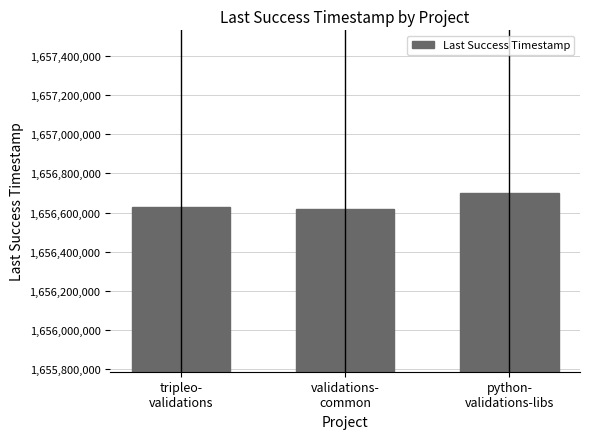

Approximately how many times larger is the value at tripleo-
validations compared to validations-
common?

1.0